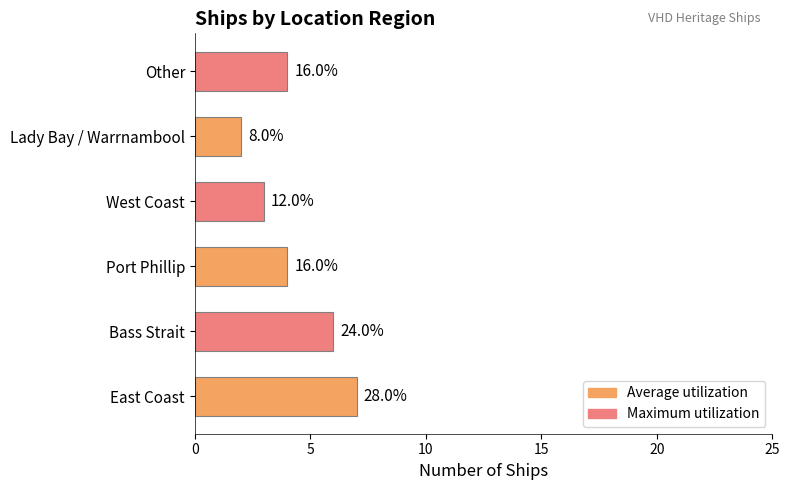

Are the bars horizontal?

Yes